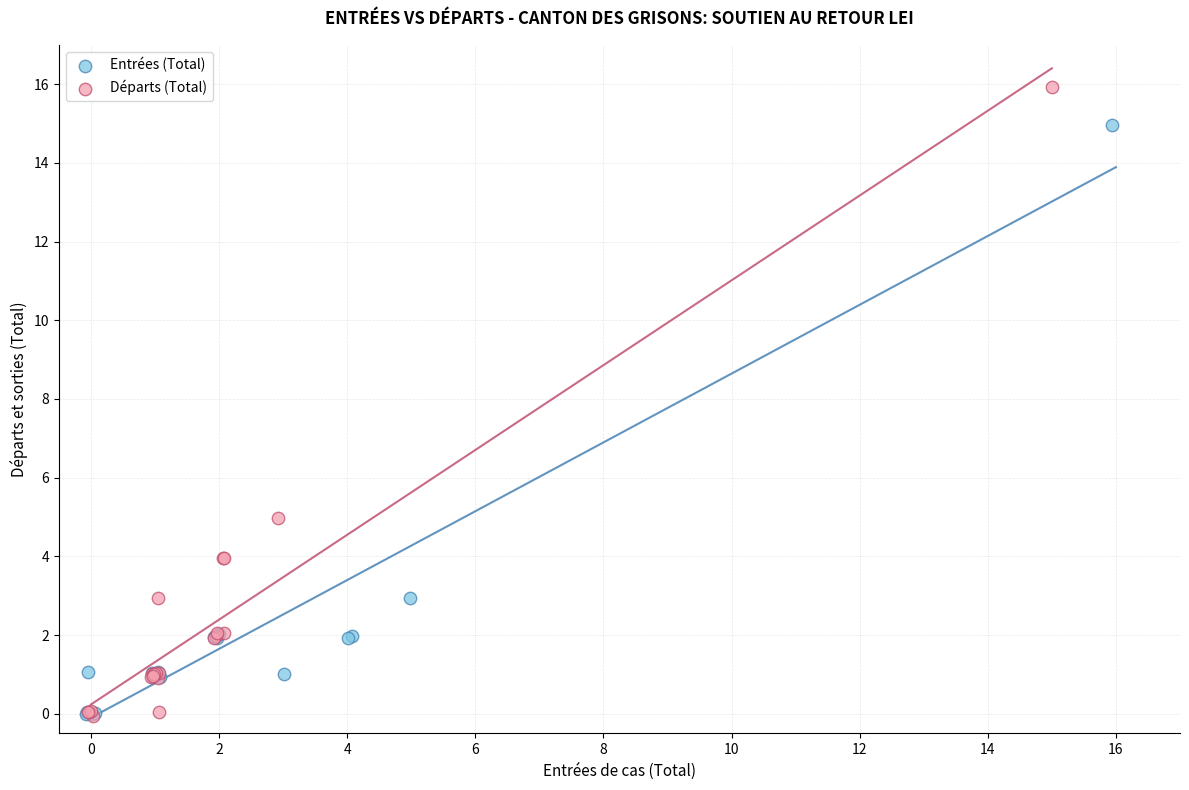

Which series has the widest spread of Y values?

Départs (Total)